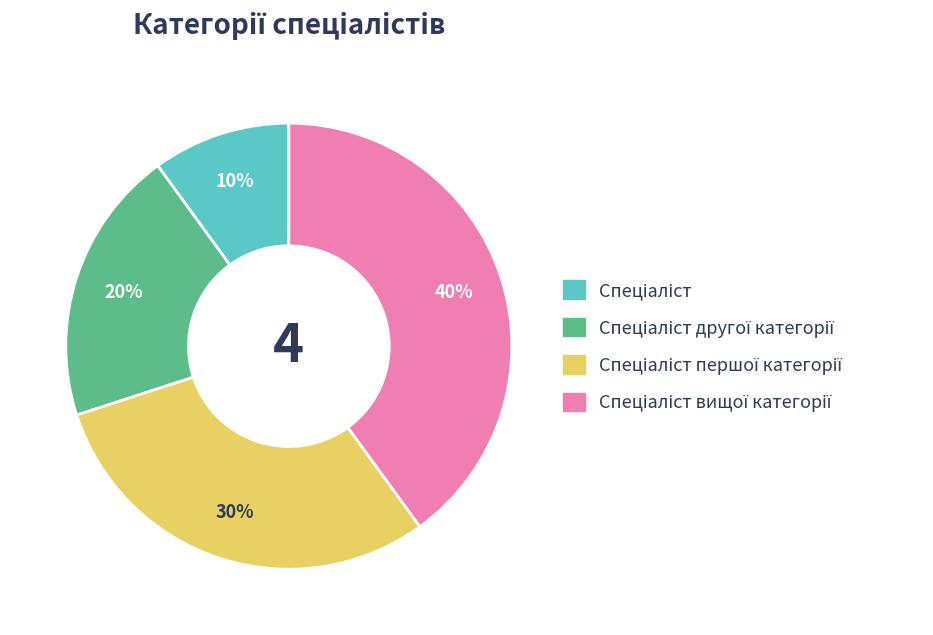

To the nearest percent, what is the average slice percentage?

25%